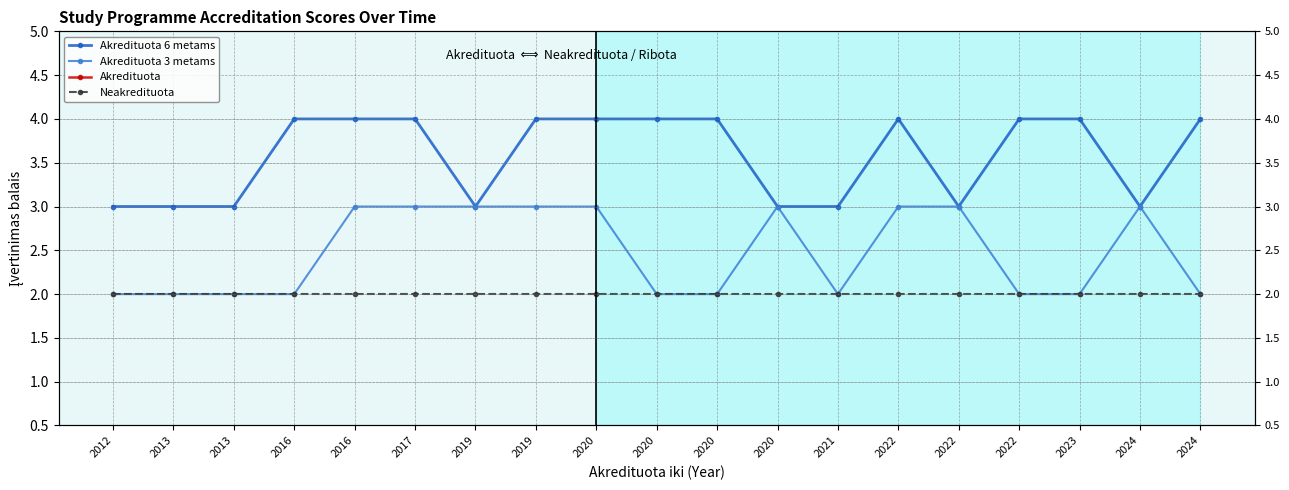

Which category has the lowest value in the Akredituota series?

2012